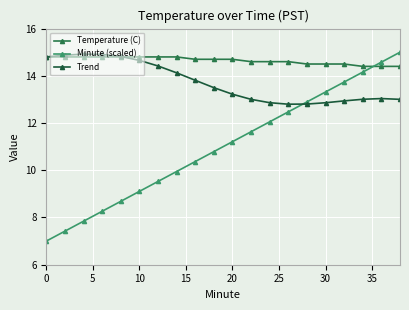

What is the value of the Minute (scaled) point at the 18th from the left?

14.2